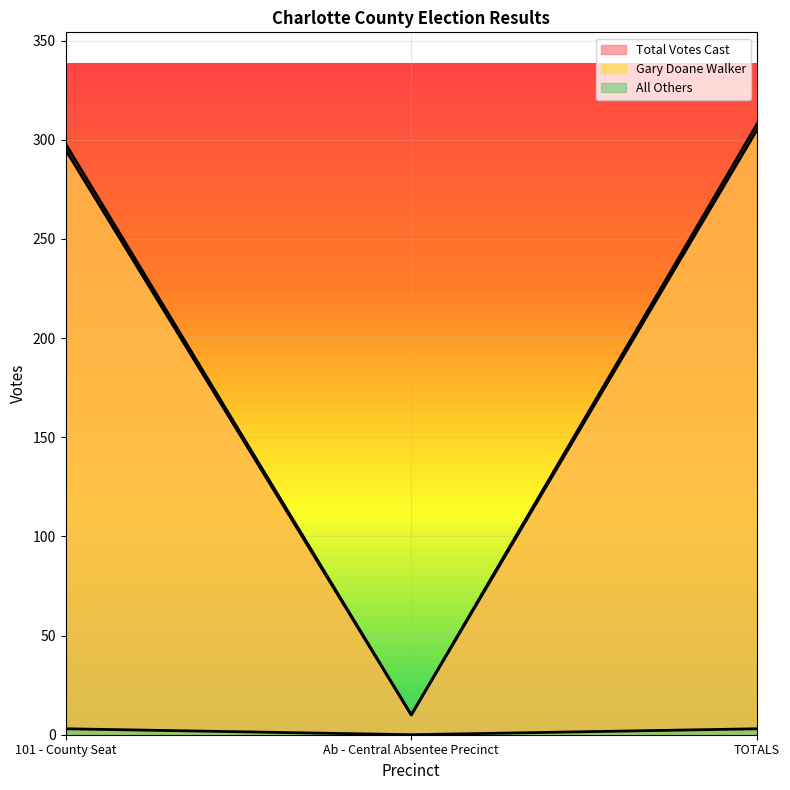

At which category is the sum across all series the highest?

TOTALS